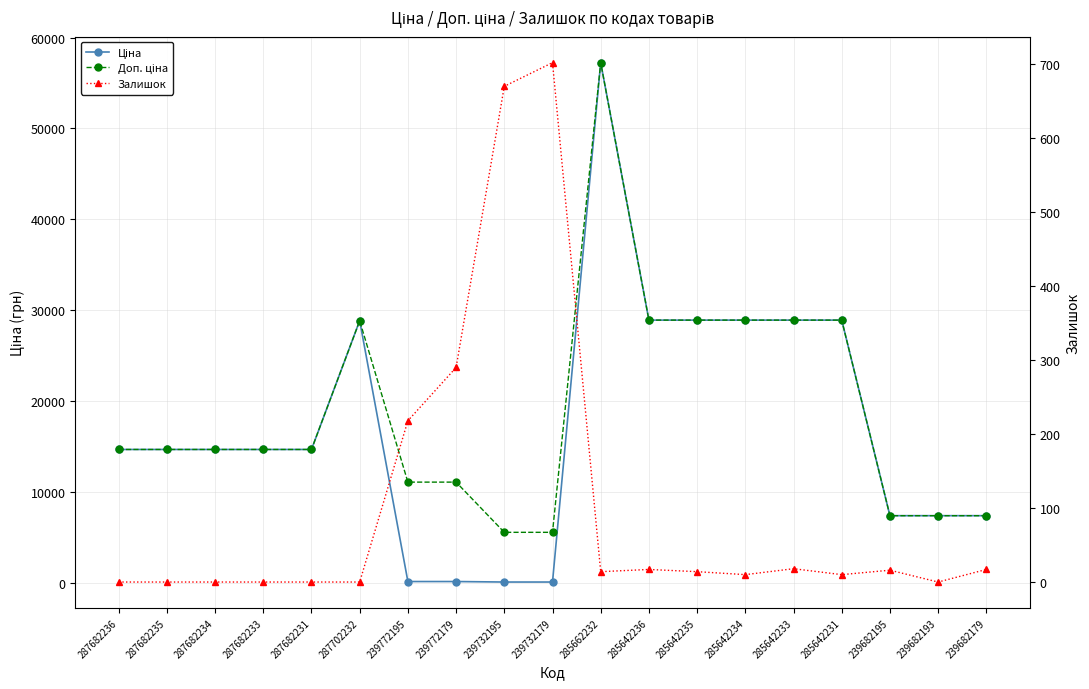

Which series has the widest spread of values?

Ціна